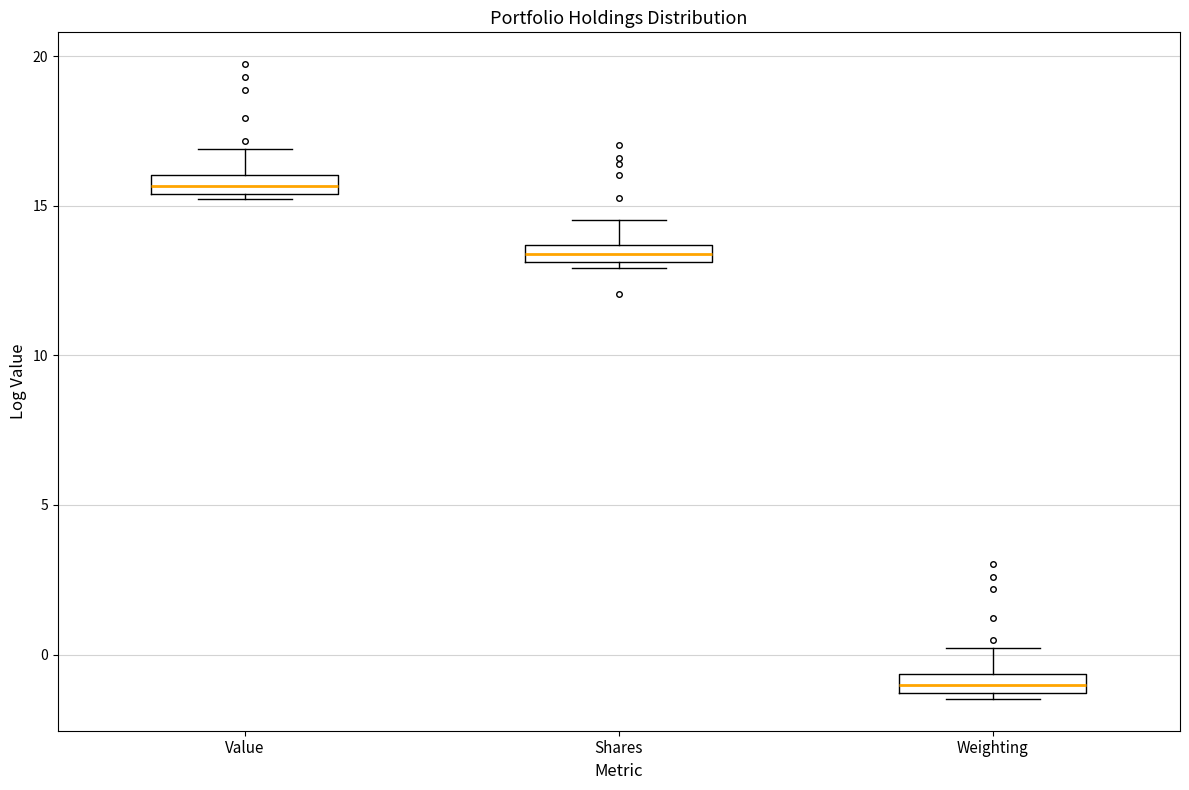

Which box's median line is the highest?

Value